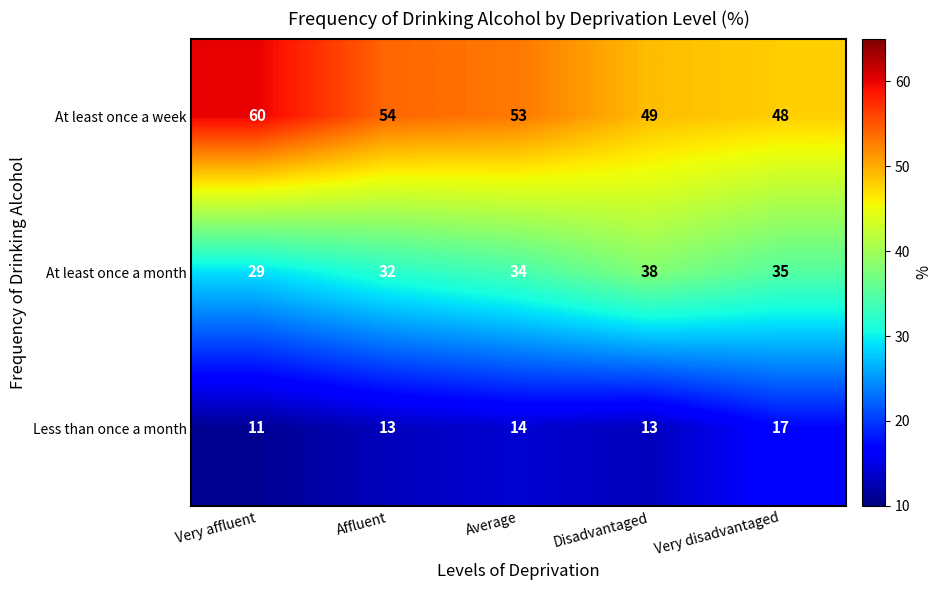

What is the difference between the highest and lowest values at Very disadvantaged?

31